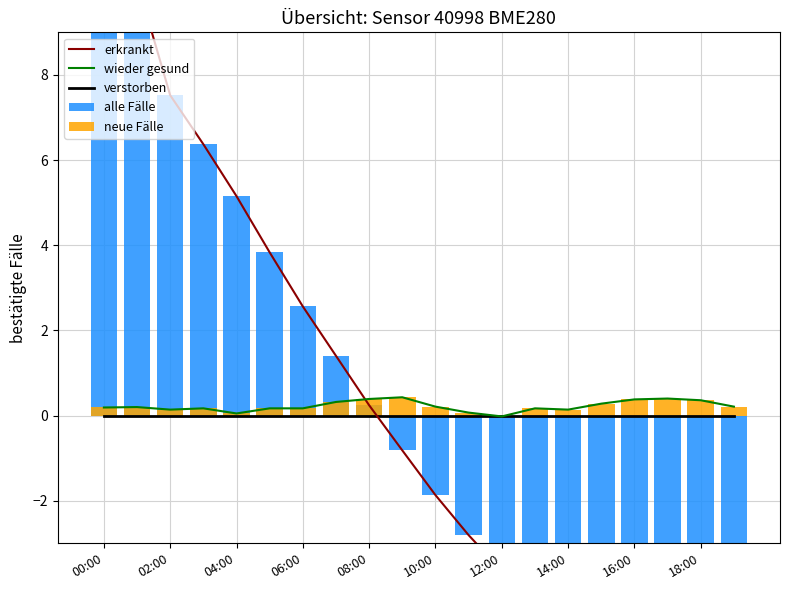

Which category has the lowest value across all series?

18:00